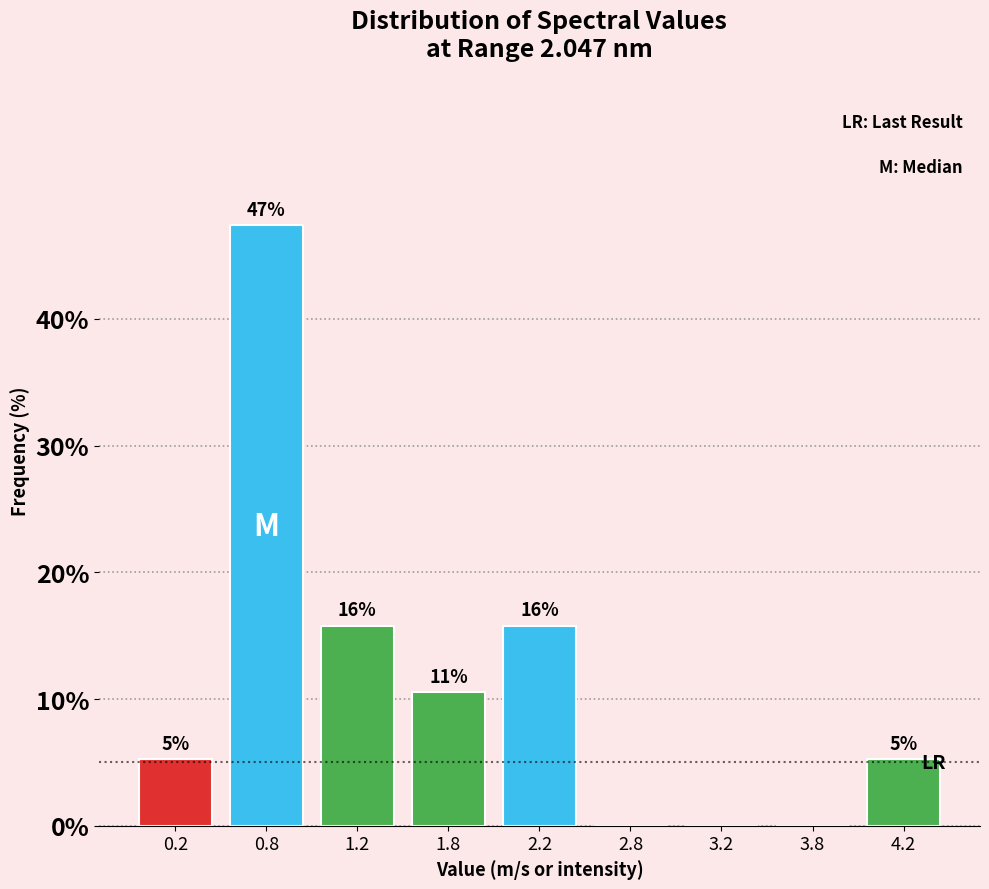

Are the bars horizontal?

No